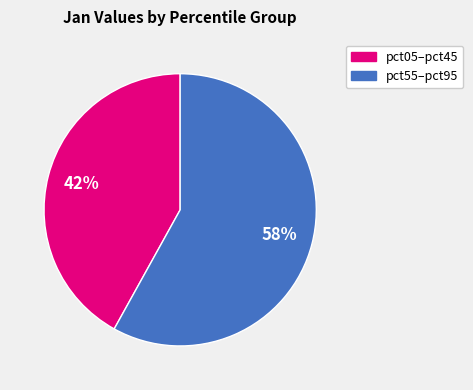

To the nearest percent, what is the average slice percentage?

50%